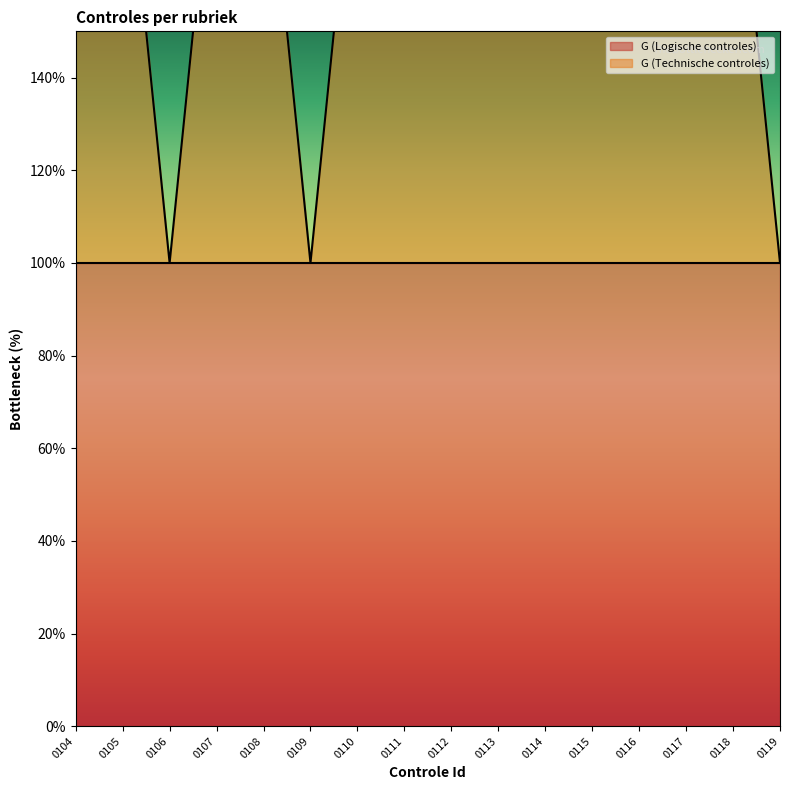

What is the value of the 4th point from the left?

2